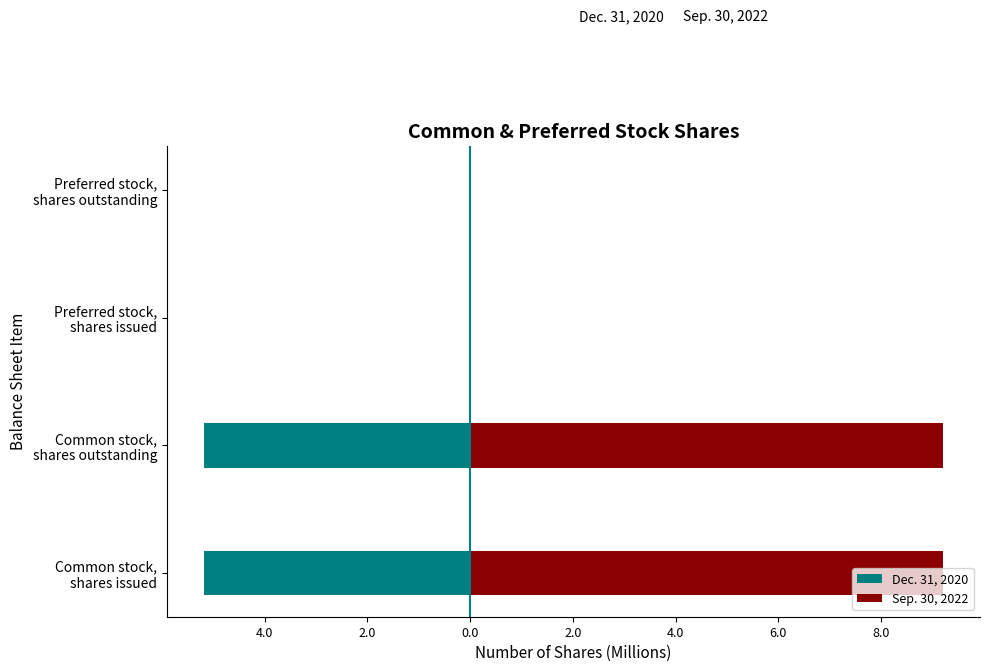

At Common stock, shares outstanding, list the series in order from largest to smallest.

Sep. 30, 2022, Dec. 31, 2020